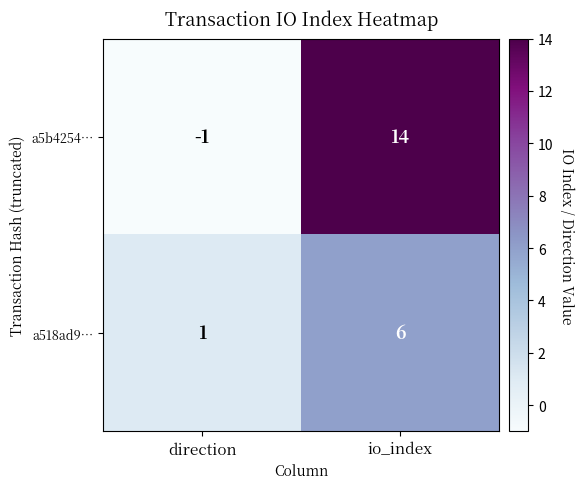

How many data points in a5b4254… are less than 14?

1